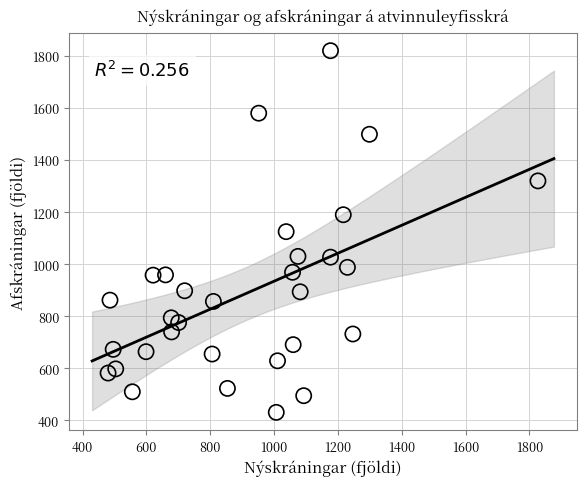

What is the range of X values (max minus min)?

1347